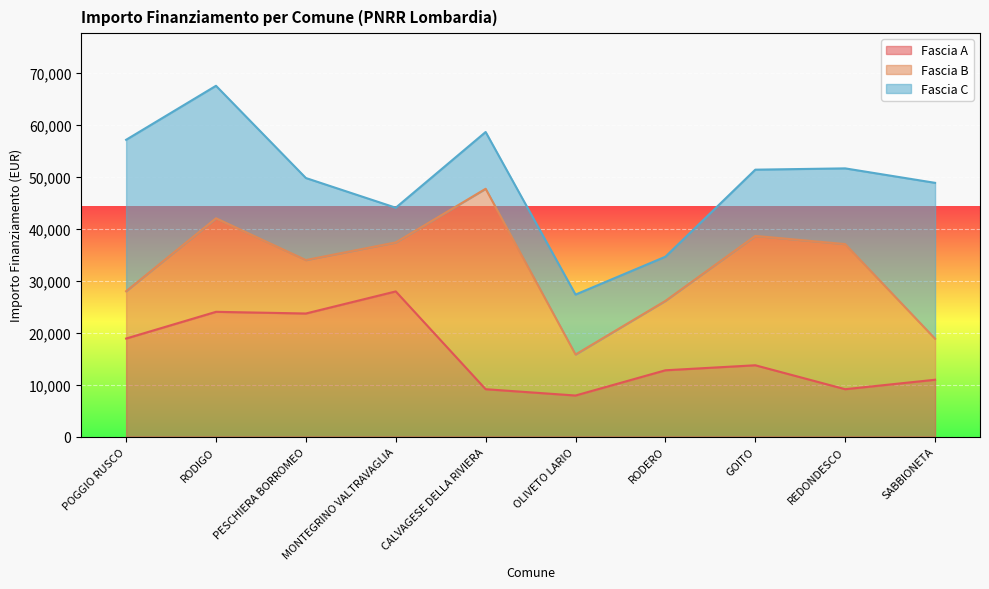

What are all the series names shown in the legend?

Fascia A, Fascia B, Fascia C